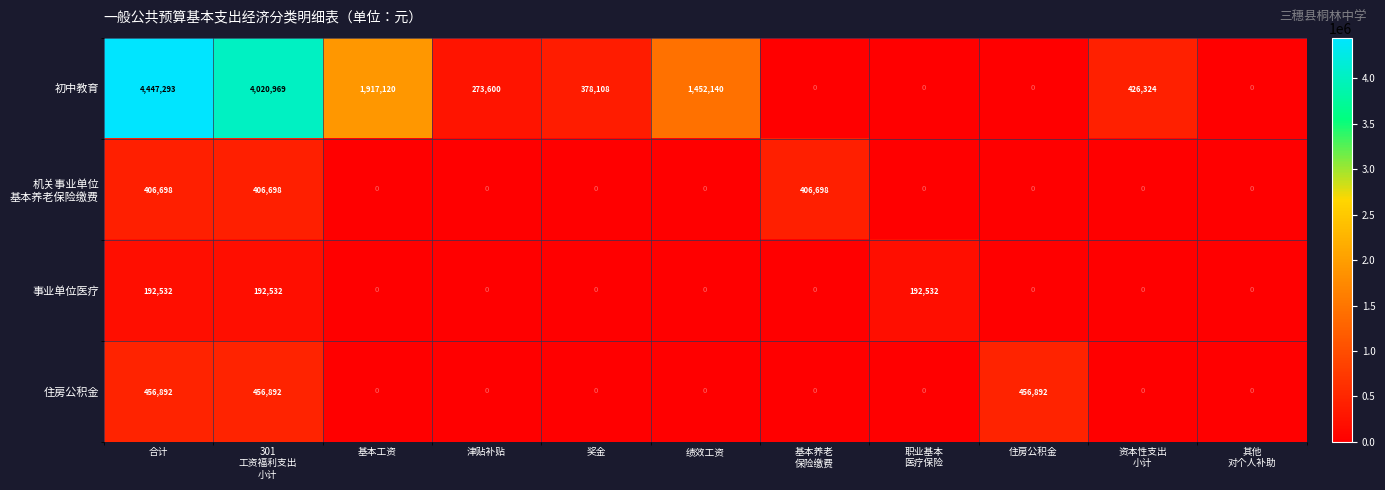

The 初中教育 series shows 446566 at 津贴补贴. True or false?

False